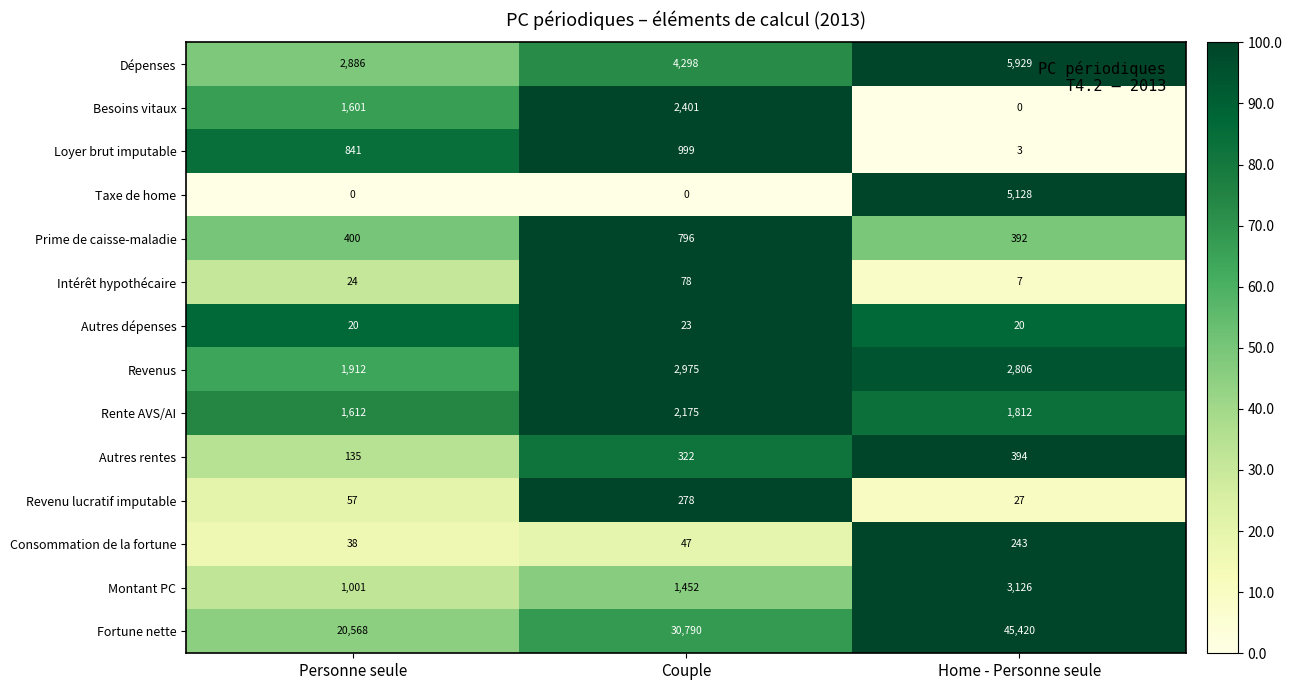

What is the sum of all Intérêt hypothécaire values?

109